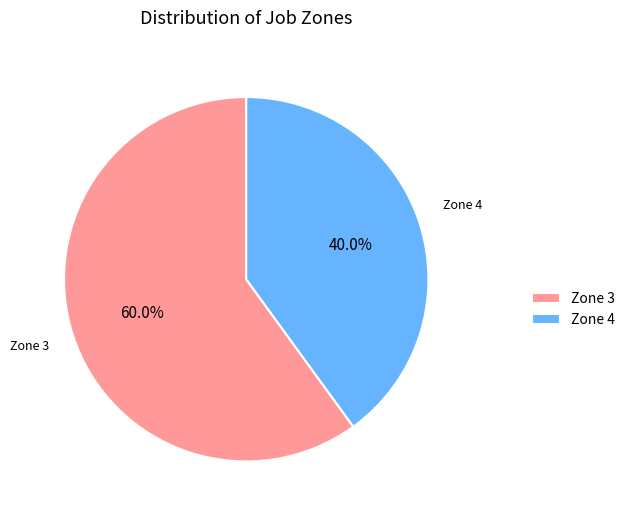

What is the smallest slice in the pie chart?

Zone 4